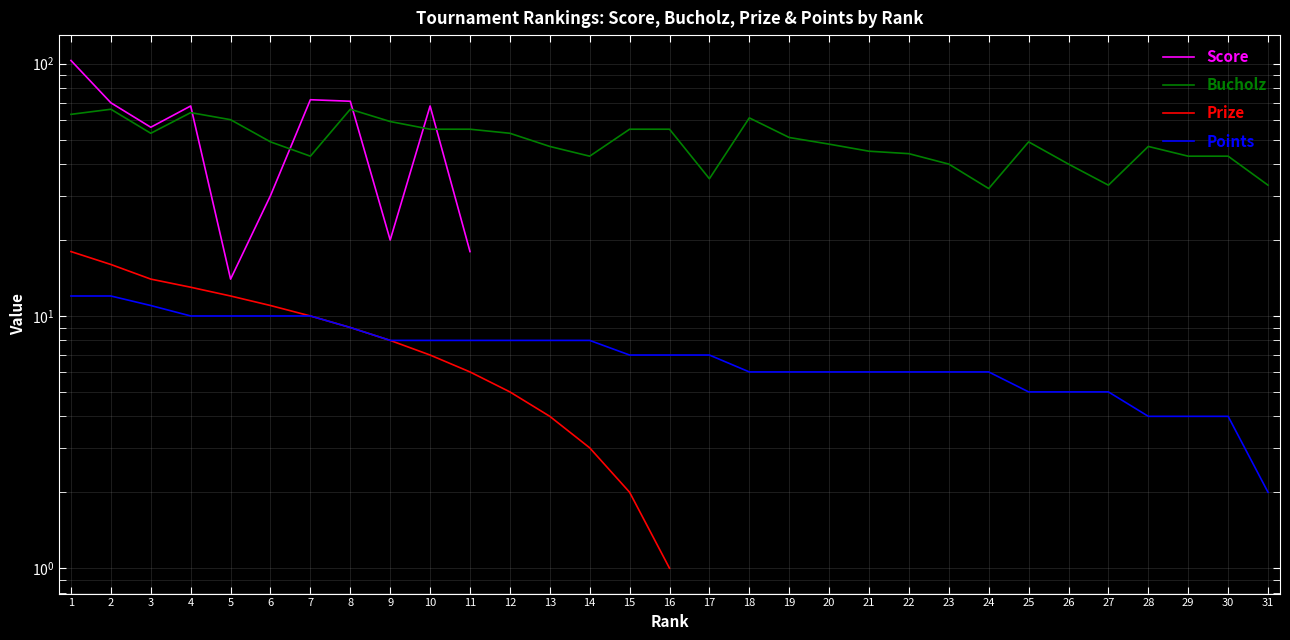

At which label does Points first exceed 7?

1